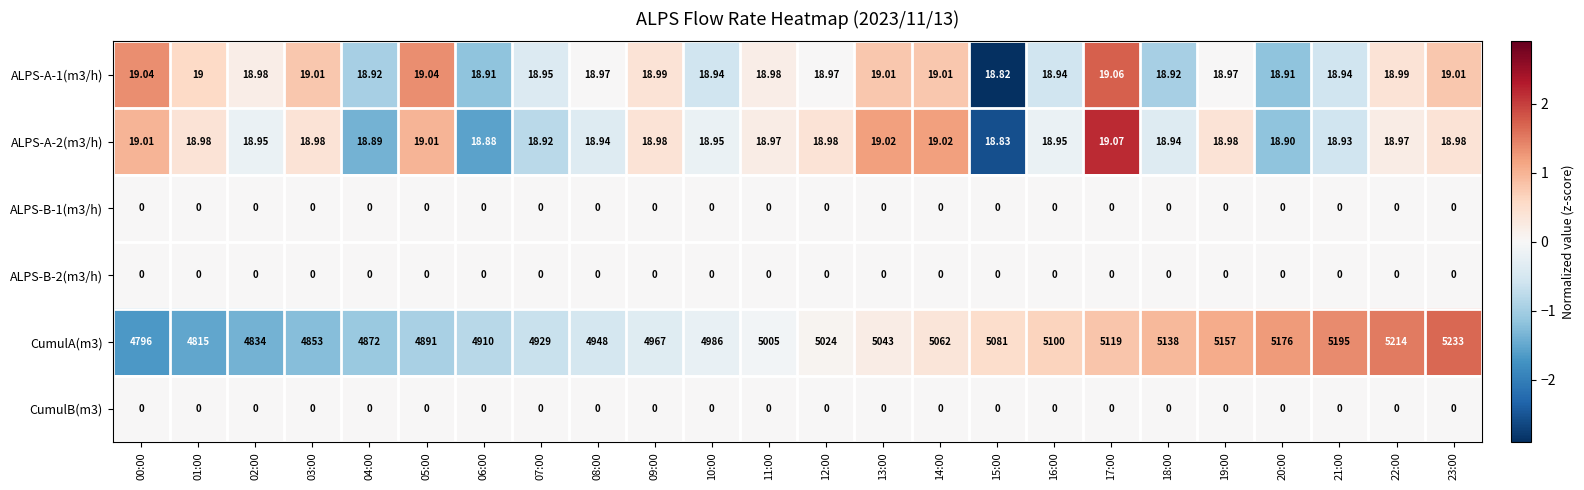

Which series has the largest range (max minus min)?

CumulA(m3)